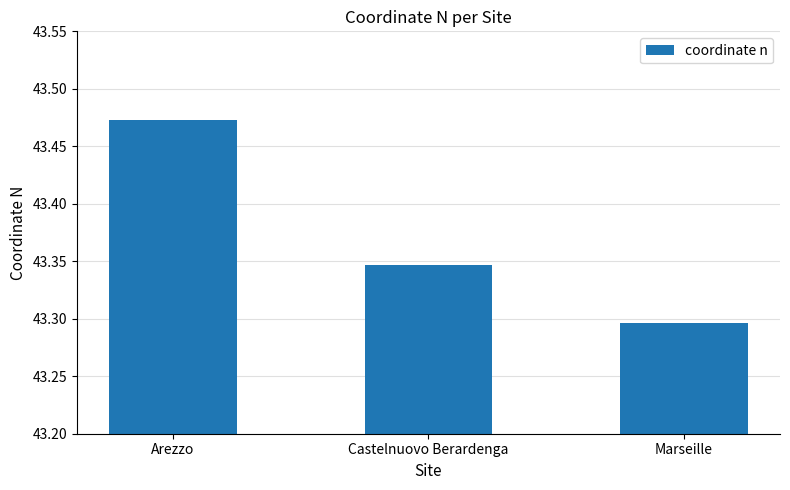

What is the ratio of the value at Arezzo to the value at Marseille?

1.0